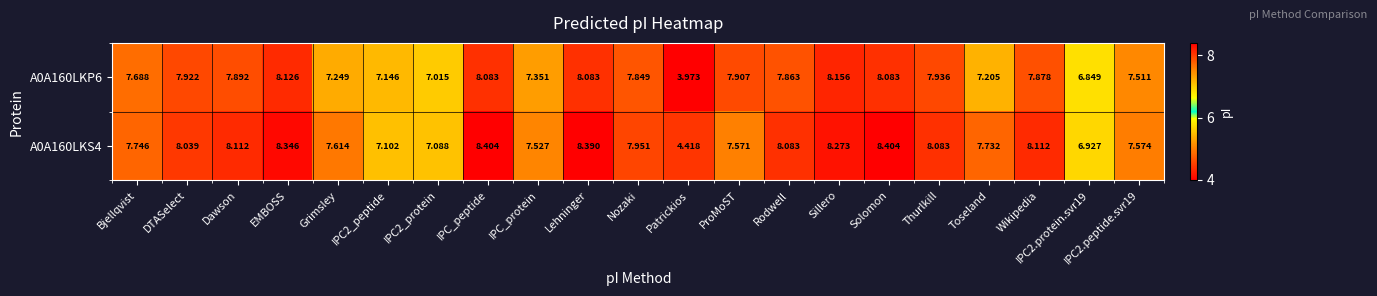

What is the spread (max minus min) of values at DTASelect?

0.1